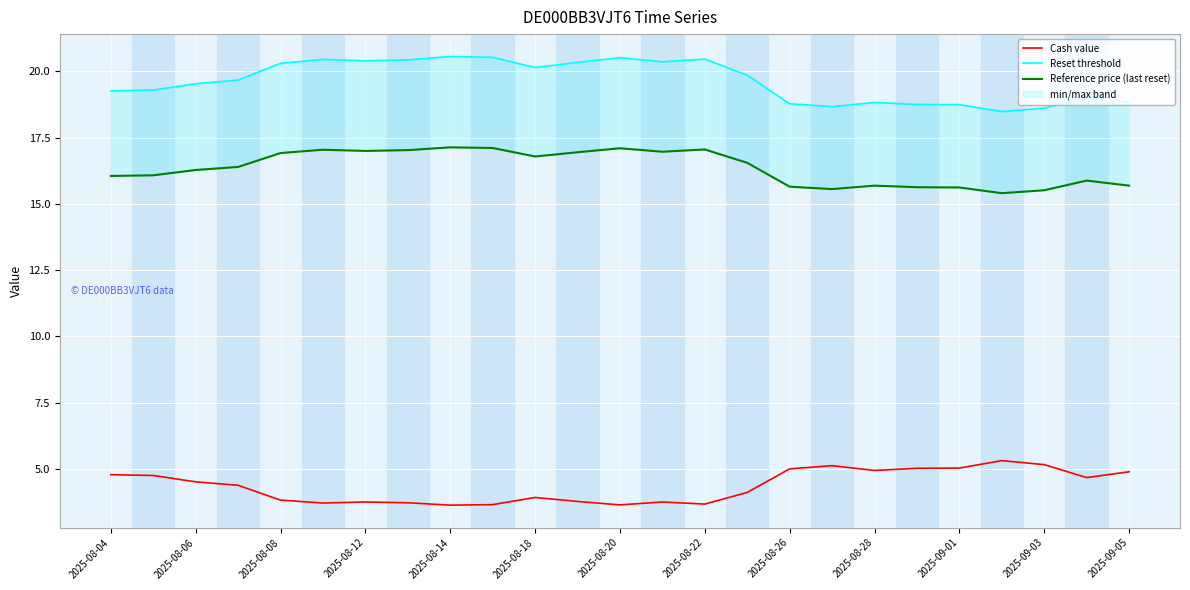

What is the maximum value for Cash value?

5.3